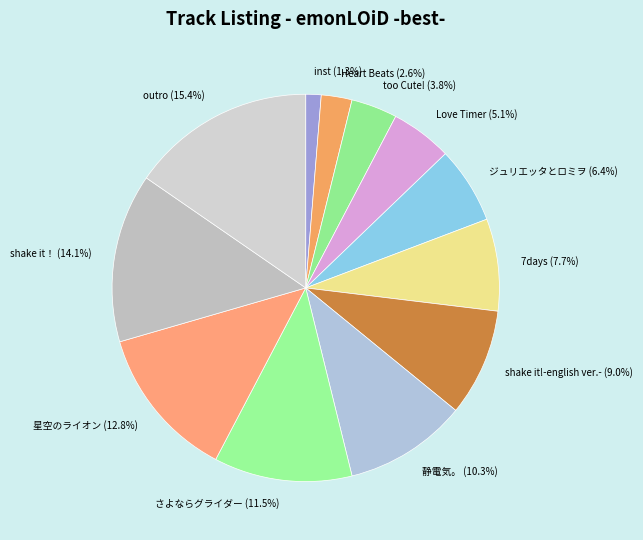

Which slice is the smallest?

inst